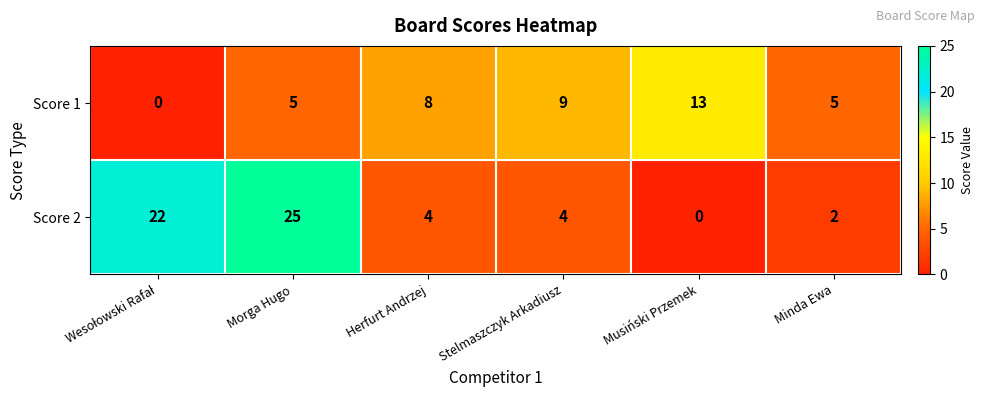

How many values in Score 1 are above zero?

5